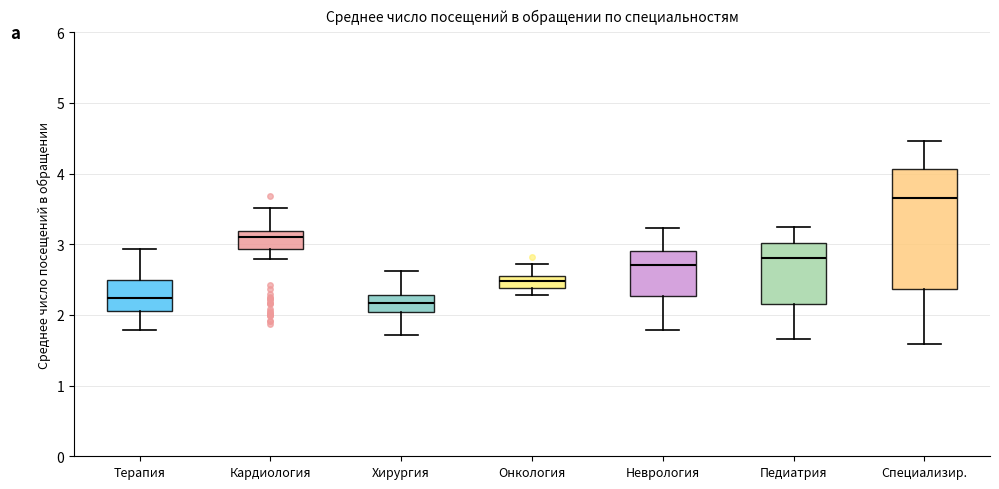

Where does the median line of the box for Кардиология sit on the y-axis? The values are not printed on the chart, so give them approximately, as read against the axis.

3.1